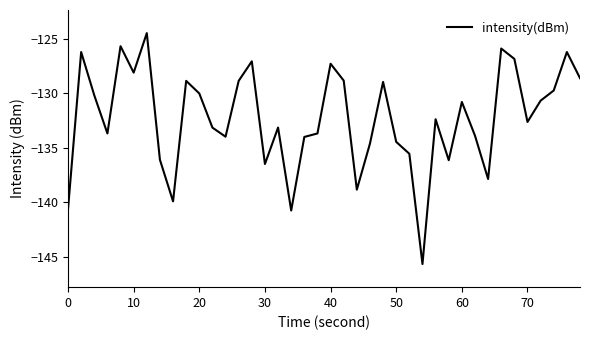

What is the minimum value shown in the chart?

-145.7